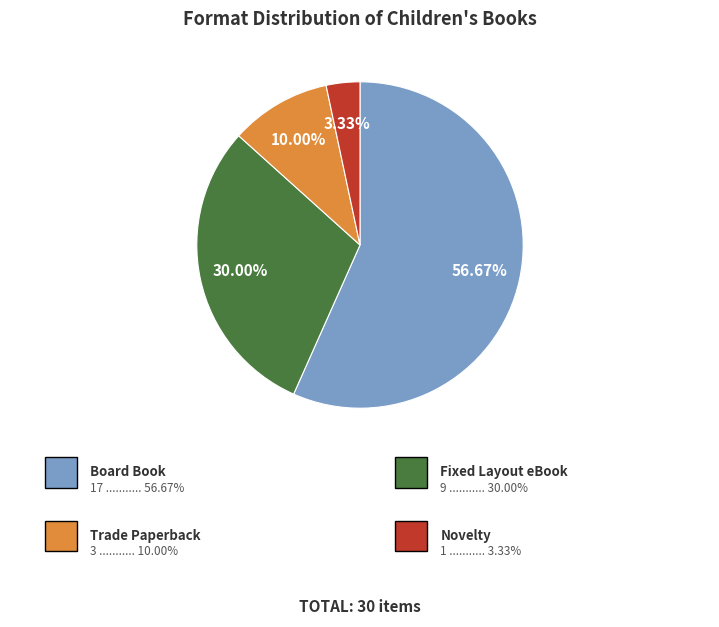

How many segments does this pie chart have?

4